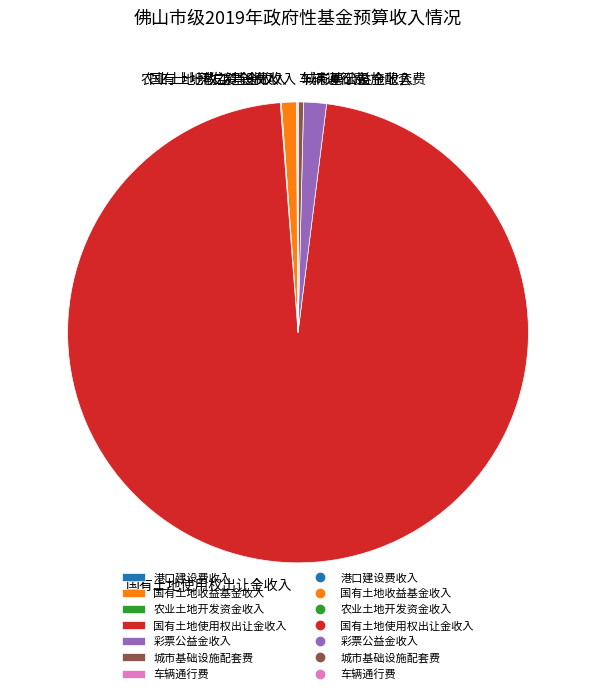

Is there a majority slice in this chart?

Yes